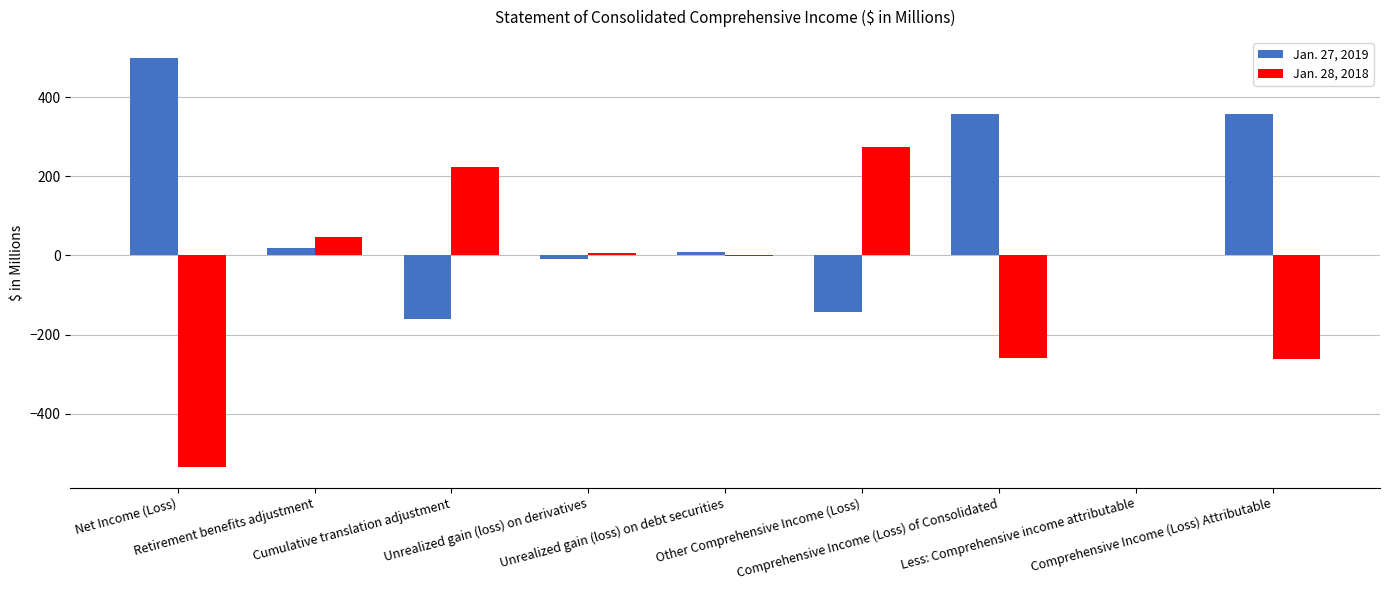

Which series has the largest total across all categories?

Jan. 27, 2019